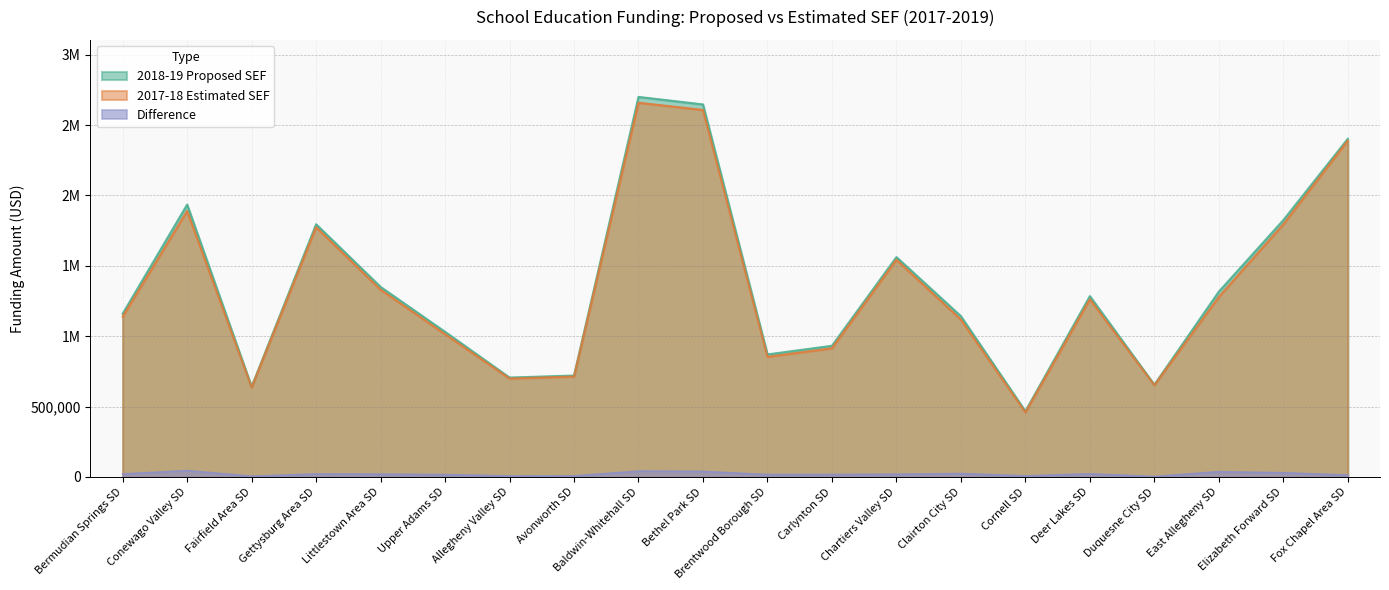

What is the difference between the maximum and minimum values in the proposed series?

2232928